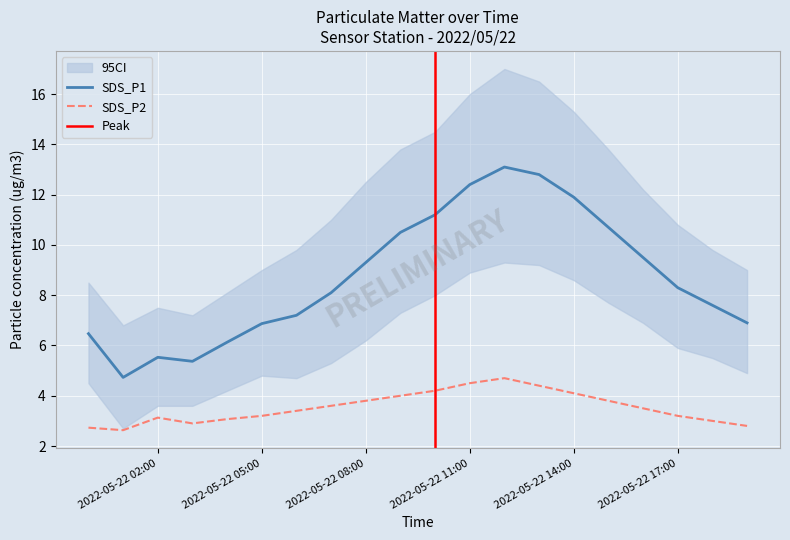

What is the maximum value shown in the chart?

13.1